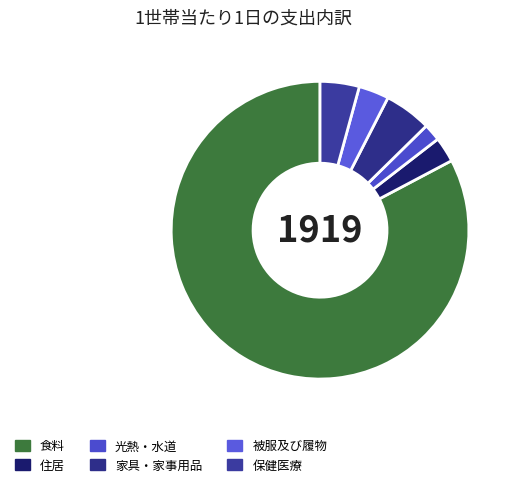

Approximately how many times larger is the value at 光熱・水道 compared to 被服及び履物?

0.6